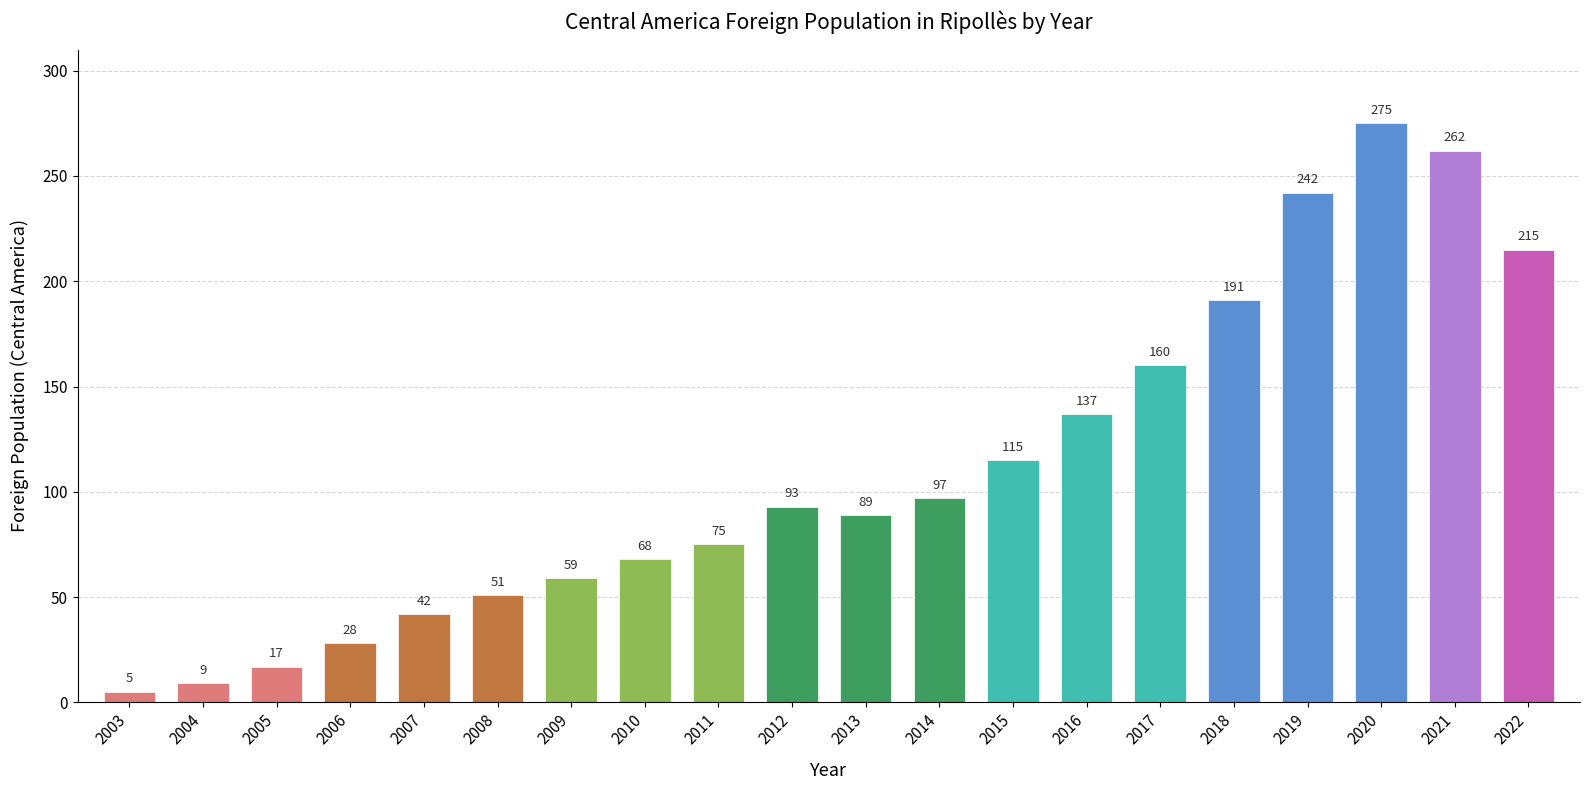

Read the value at 2009, to the nearest 5.

60